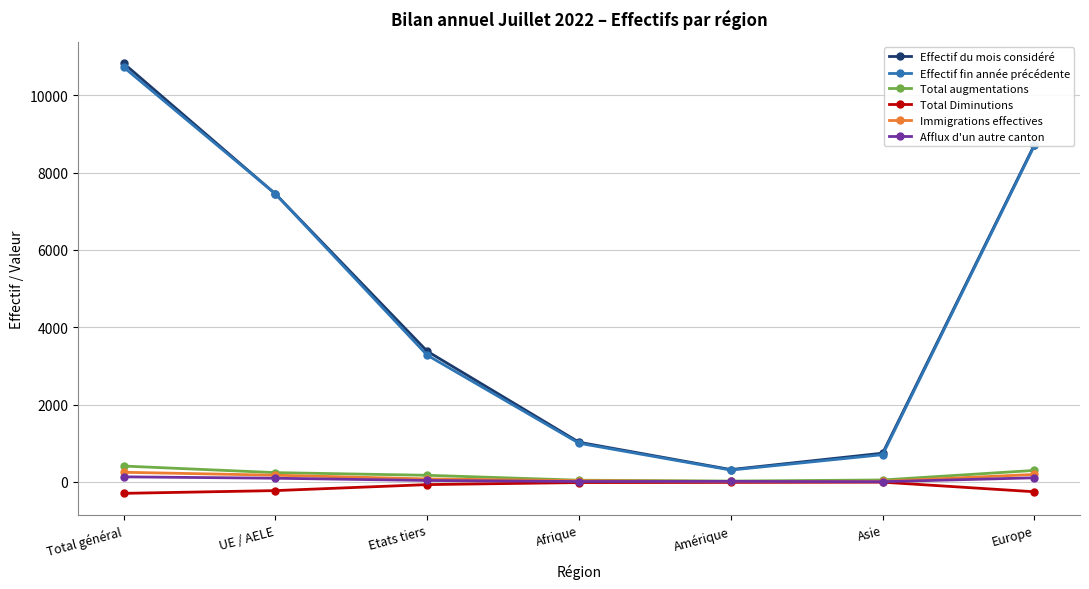

What is the difference between the maximum and second lowest values in the Afflux d'un autre canton series?

121